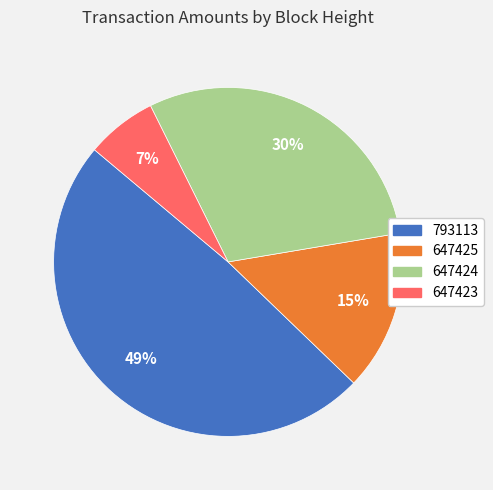

Count the number of slices in the pie.

4